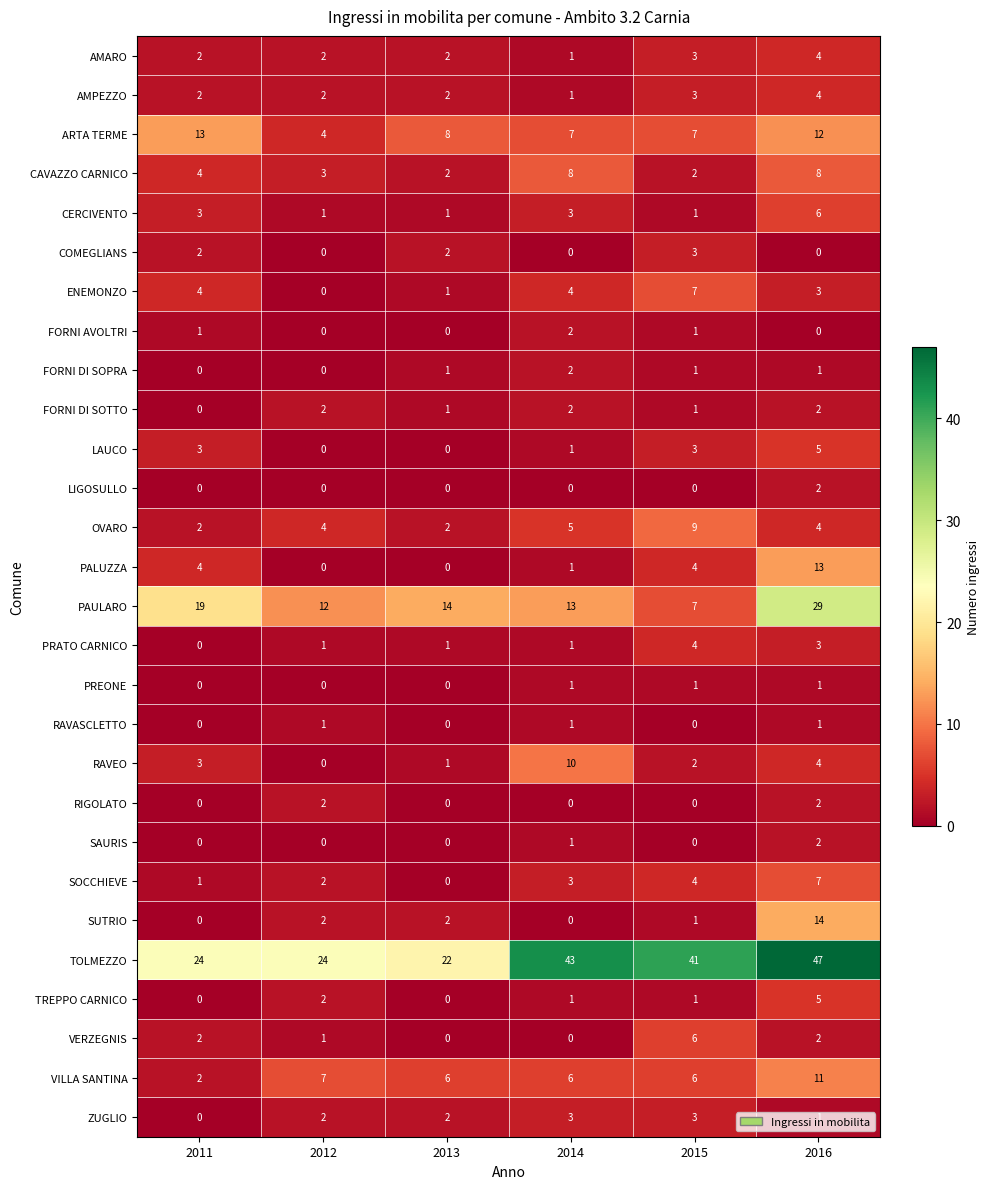

True or false: AMPEZZO has a value of 3 at 2015.

True